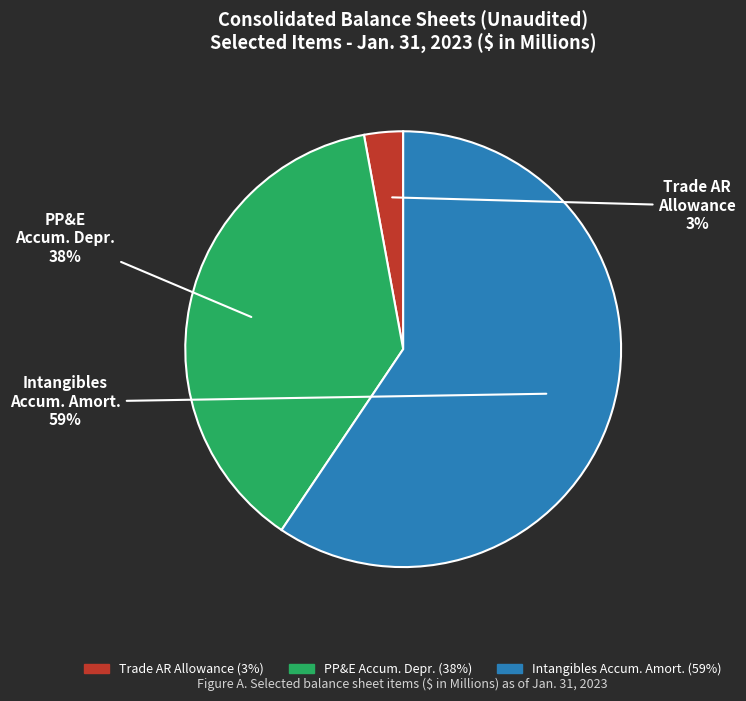

Which slice is the smallest?

Trade AR Allowance